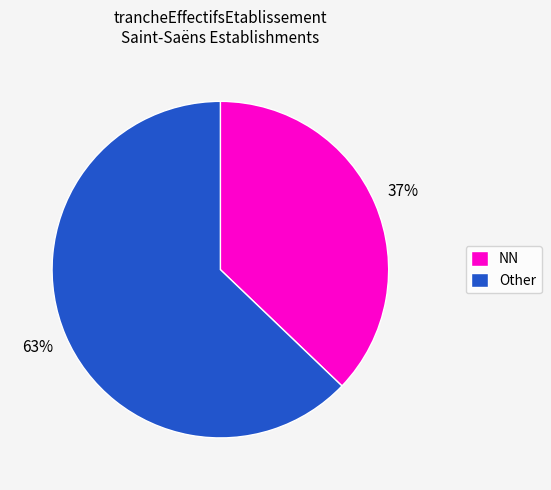

To the nearest percent, what percentage of the pie is NN?

37%